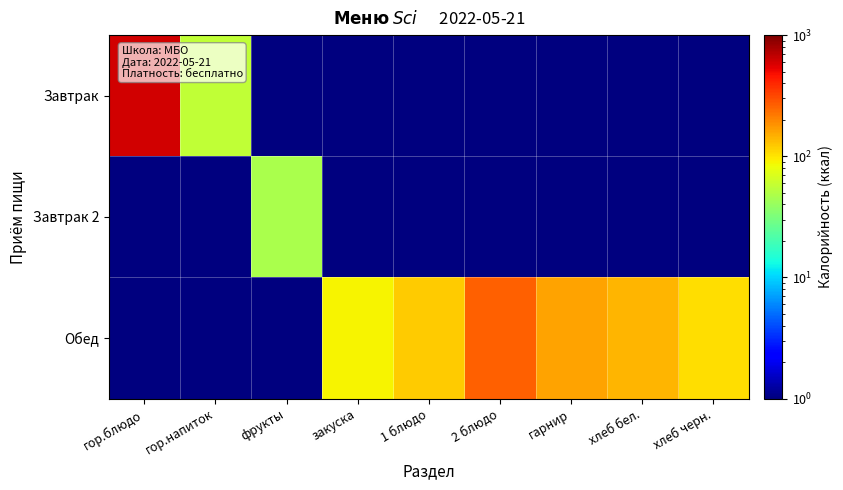

At 1 блюдо, list the series in order from smallest to largest.

Завтрак, Завтрак 2, Обед